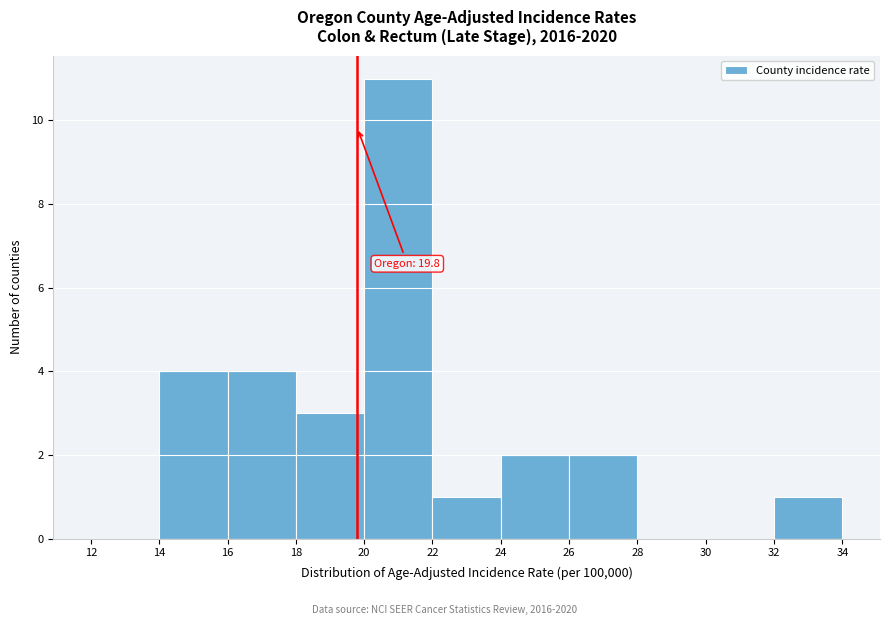

Which range on the x-axis has the tallest bar?

20 to 22